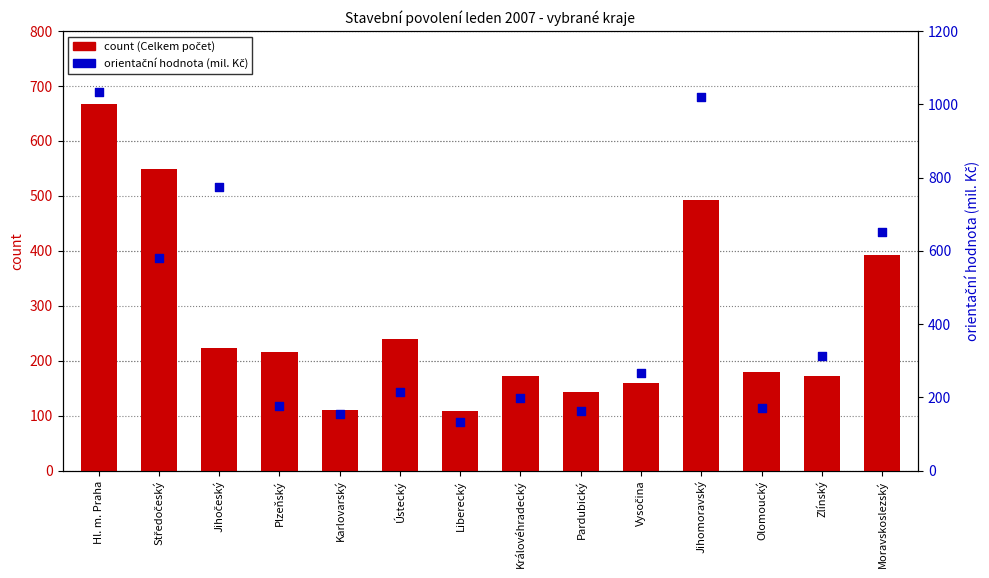

What are all the series names shown in the legend?

count, orientační hodnota (mil. Kč)